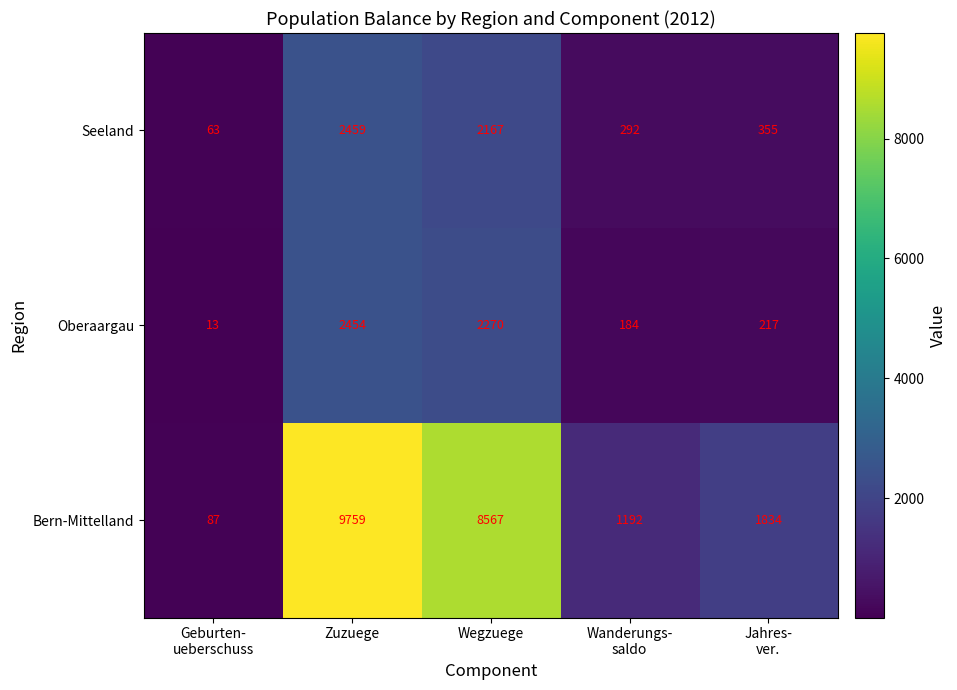

What is the lowest value of the Oberaargau series?

13